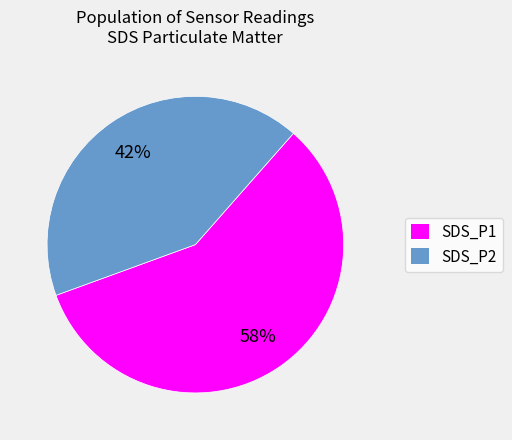

How many slices are in this pie chart?

2